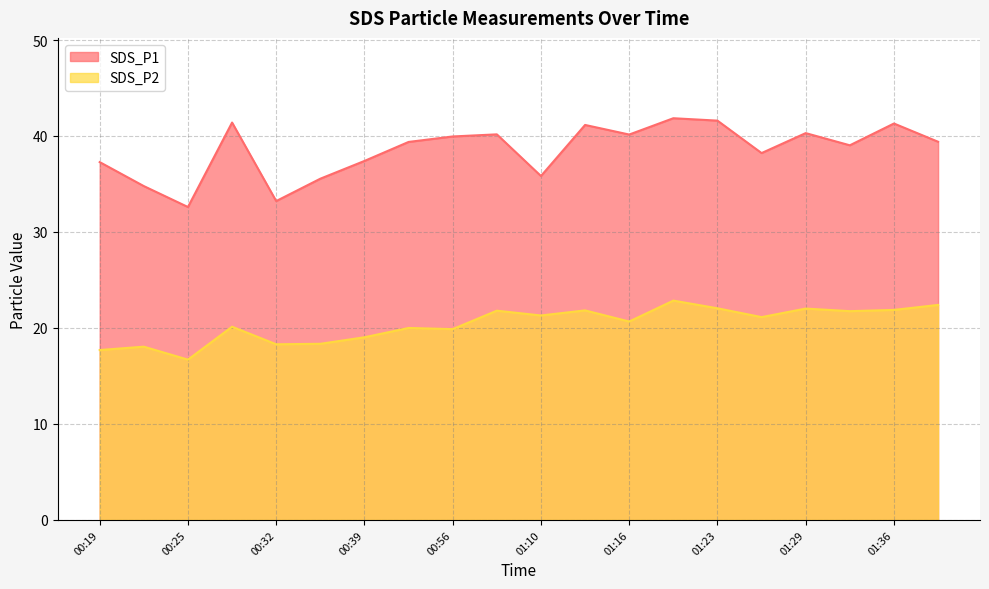

Where is SDS_P2 nearest to the value 19?

00:39